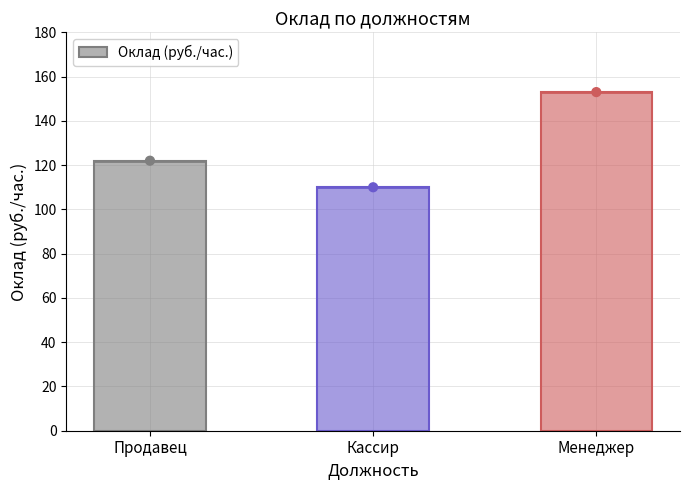

What is the ratio of the value at Продавец to the value at Кассир?

1.1